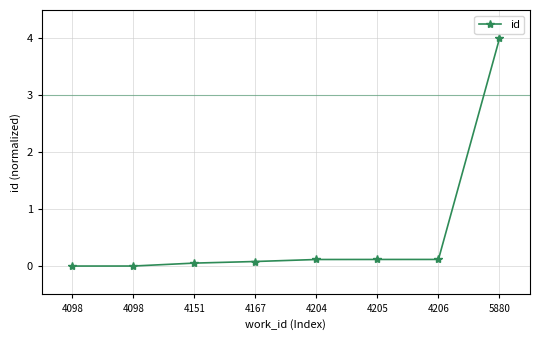

What is the value of the 5th point from the left?

0.1